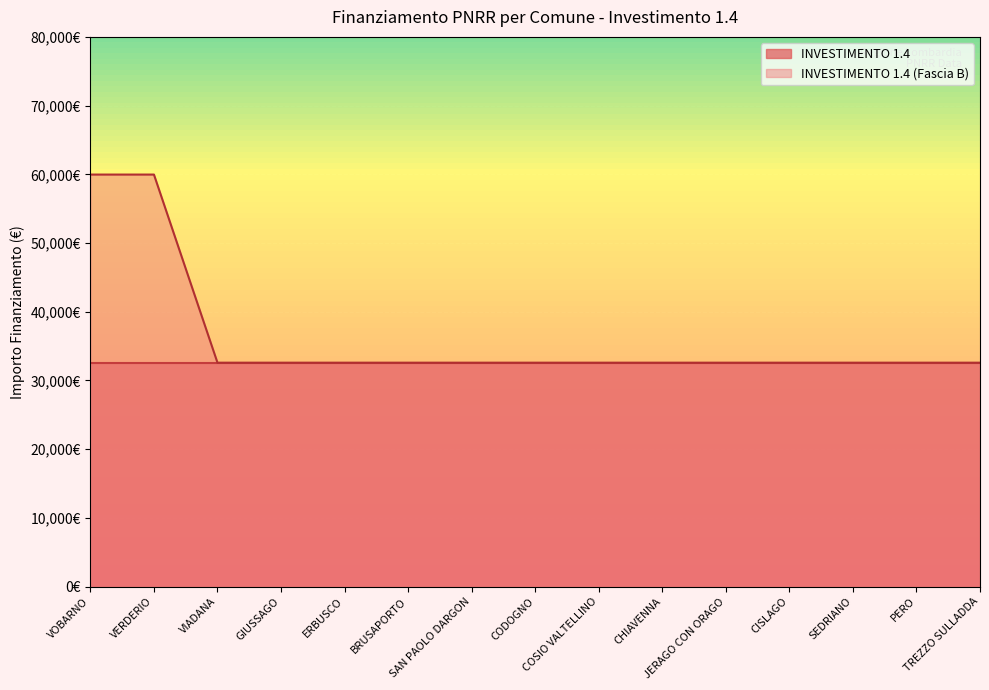

How many data points does each series have?

15